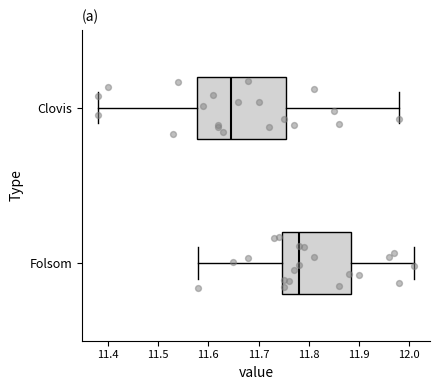

Which box's median line is the furthest to the right?

Folsom